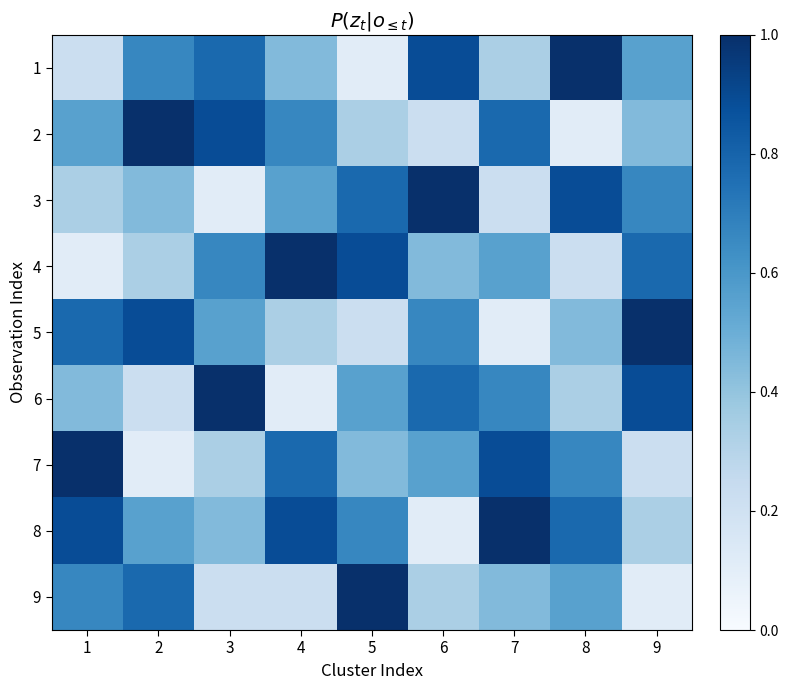

List the series in order of their peak value, lowest first.

1, 2, 3, 4, 5, 6, 7, 8, 9